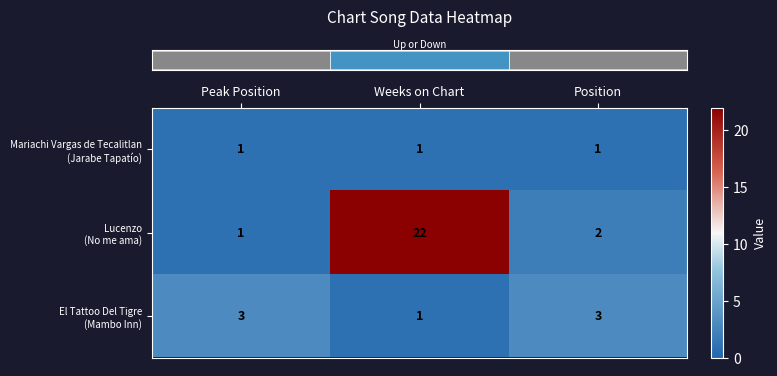

What is the maximum value shown in the chart?

22